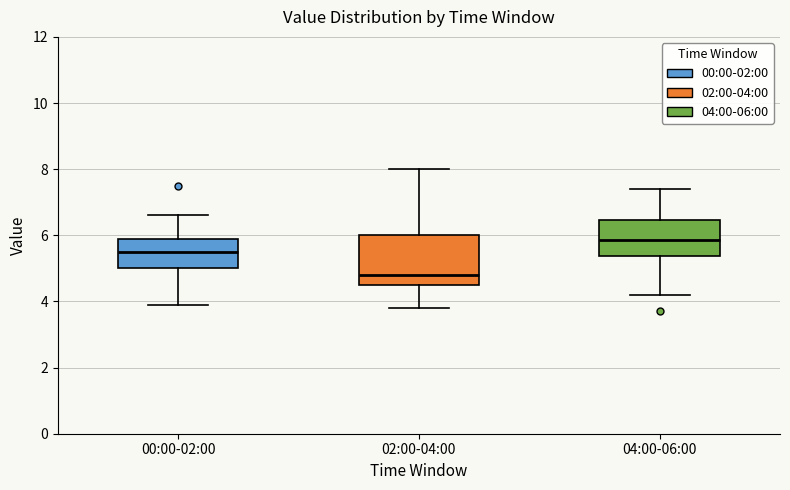

Reading left to right, read every box against the y-axis: the position of its median line, the range the box covers, and the ends of its whiskers. The values are not printed on the chart, so give them approximately, as read against the axis.

00:00-02:00: median 5.6, box 5.0 to 6.0, whiskers 4.0 to 6.6
02:00-04:00: median 4.8, box 4.6 to 6.0, whiskers 3.8 to 8.0
04:00-06:00: median 5.8, box 5.4 to 6.4, whiskers 4.2 to 7.4